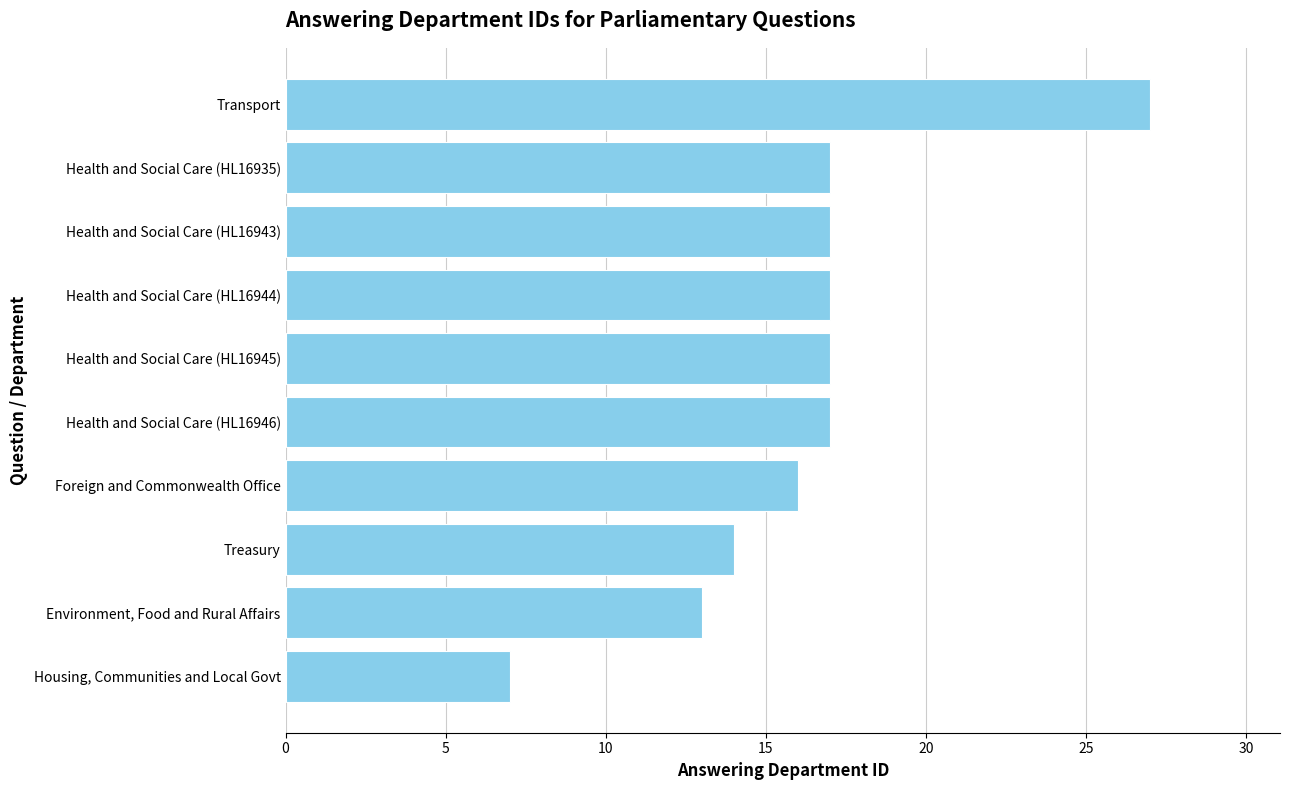

What is the label of the 9th bar from the bottom?

Health and Social Care (HL16935)